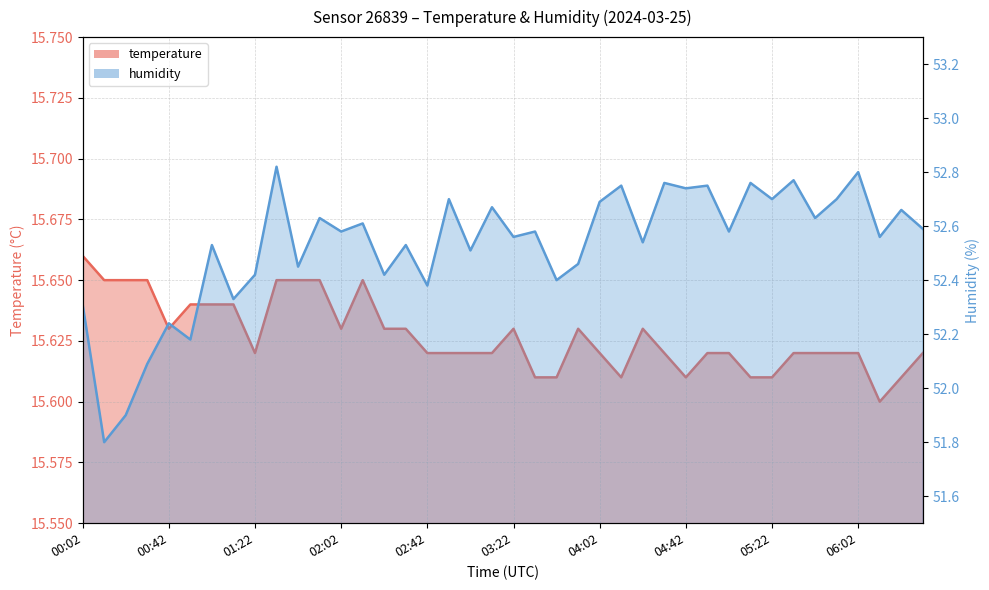

The value of temperature at 00:32 is 15.7. True or false?

True